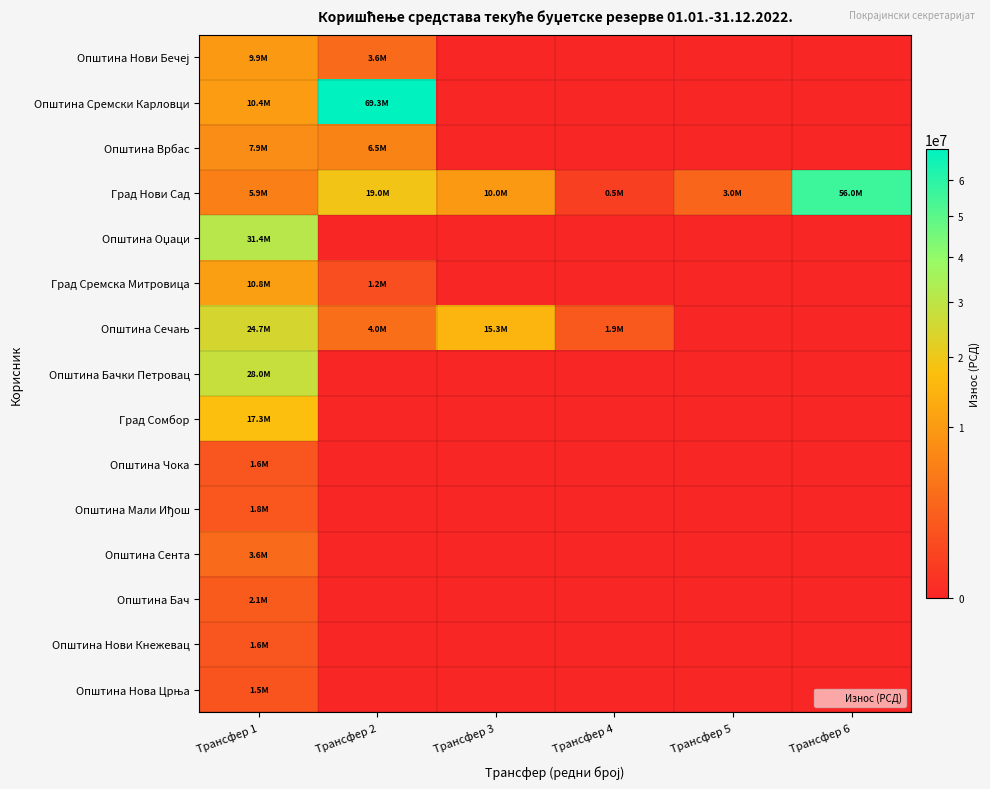

How many distinct data groups are displayed?

15